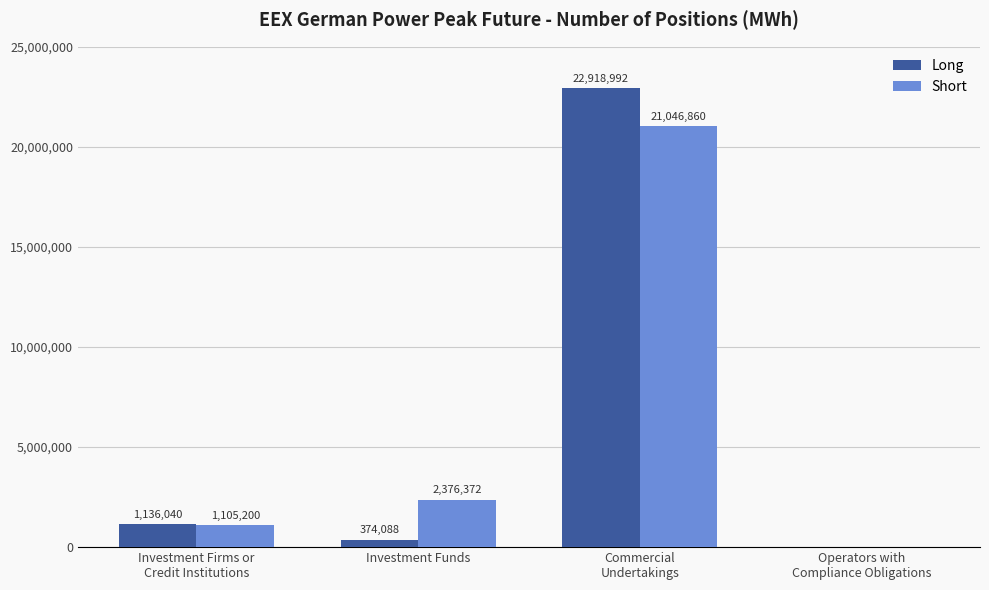

At which label does Long reach its peak?

Commercial
Undertakings